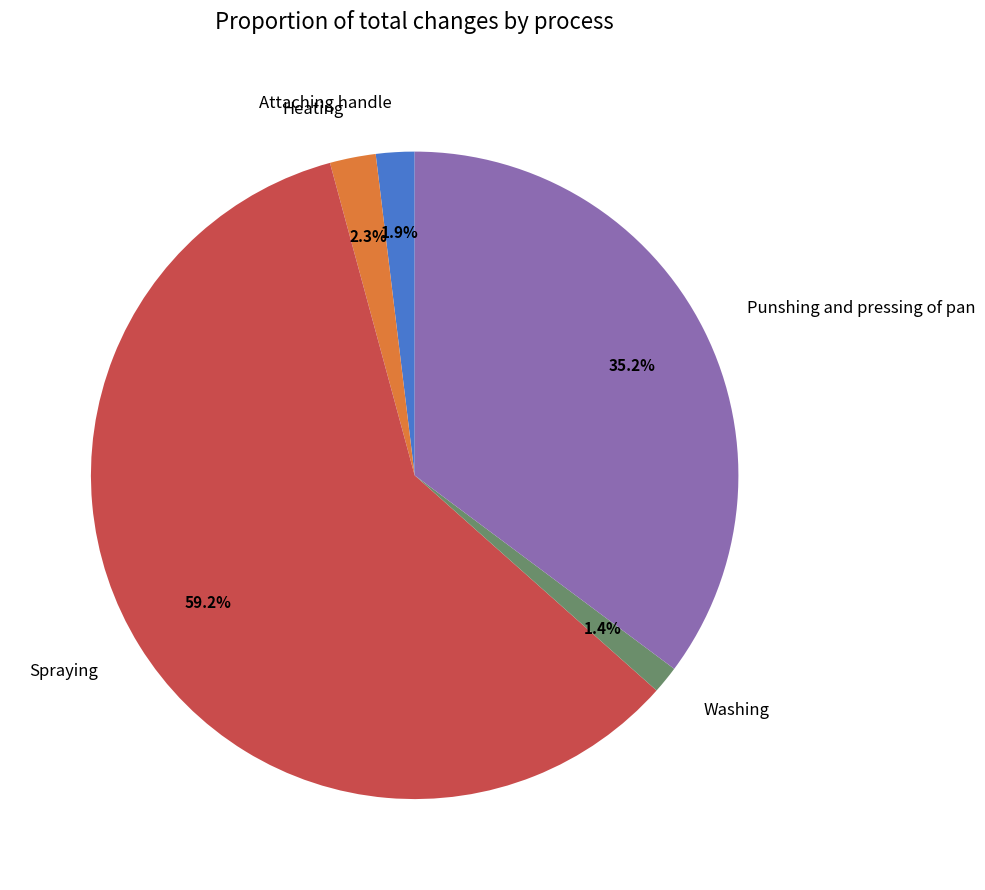

True or false: Punshing and pressing of pan accounts for 35% of the total.

True